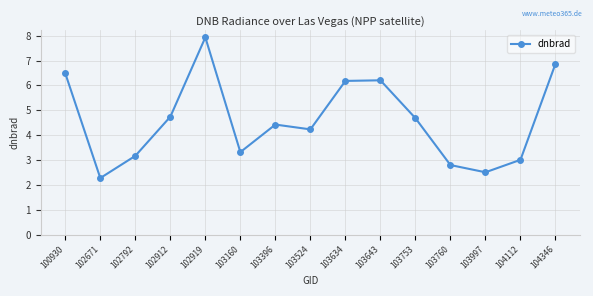

What is the greatest value displayed?

7.9